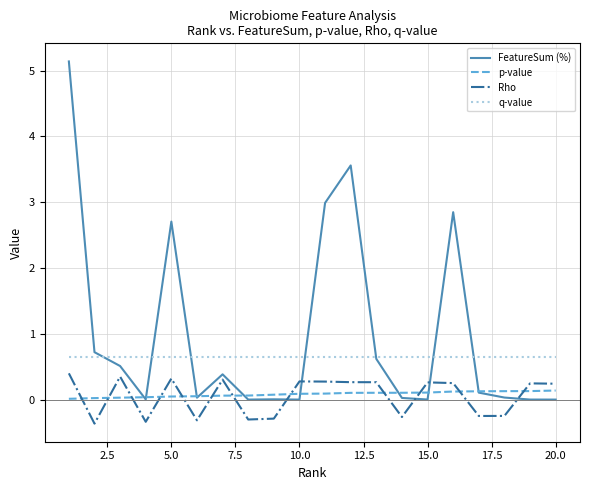

How many lines are shown in the chart?

4